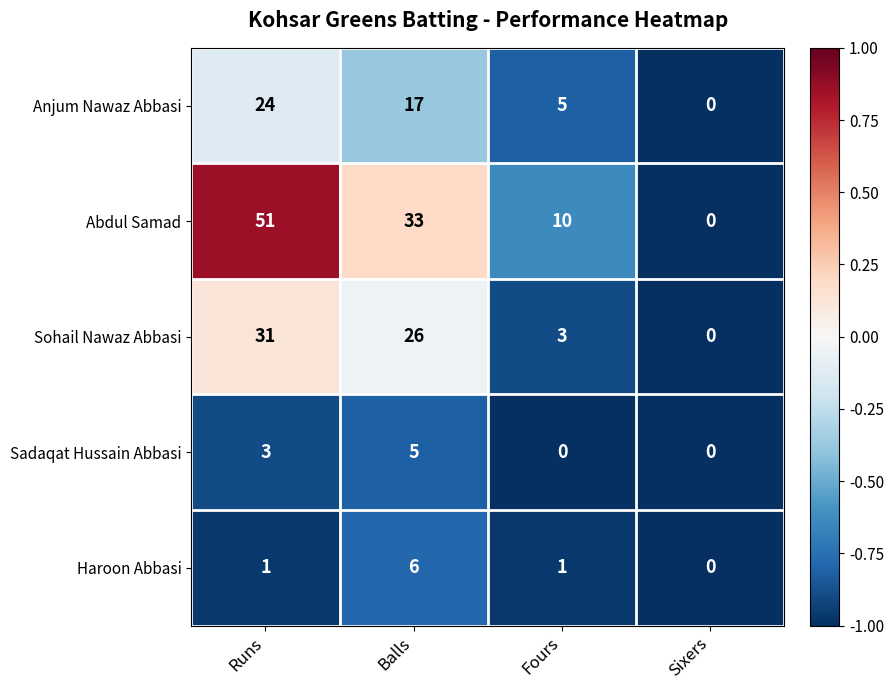

List the series in order of their peak value, lowest first.

Sadaqat Hussain Abbasi, Haroon Abbasi, Anjum Nawaz Abbasi, Sohail Nawaz Abbasi, Abdul Samad